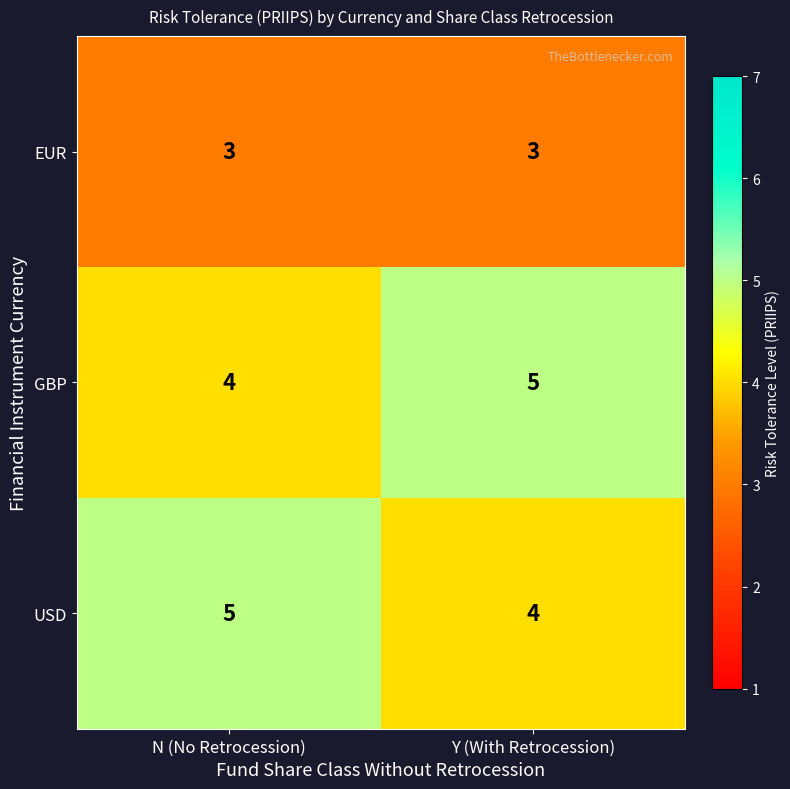

The GBP series shows 8 at Y (With Retrocession). True or false?

False